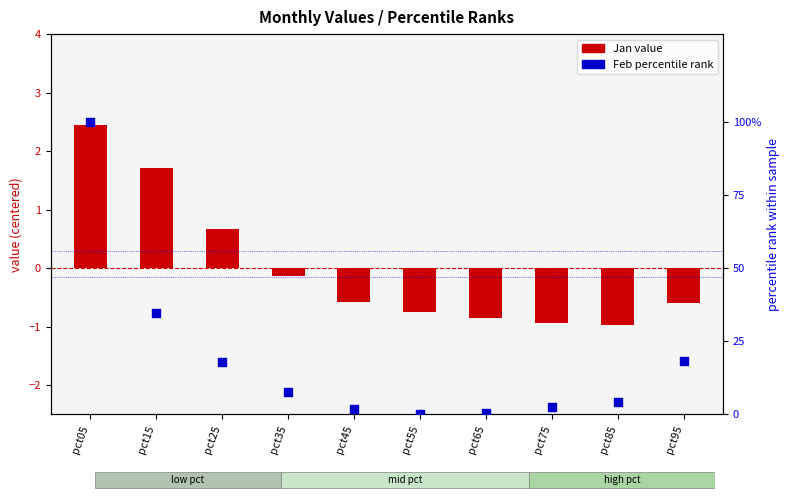

What is the total value across all series at pct65?

-0.4